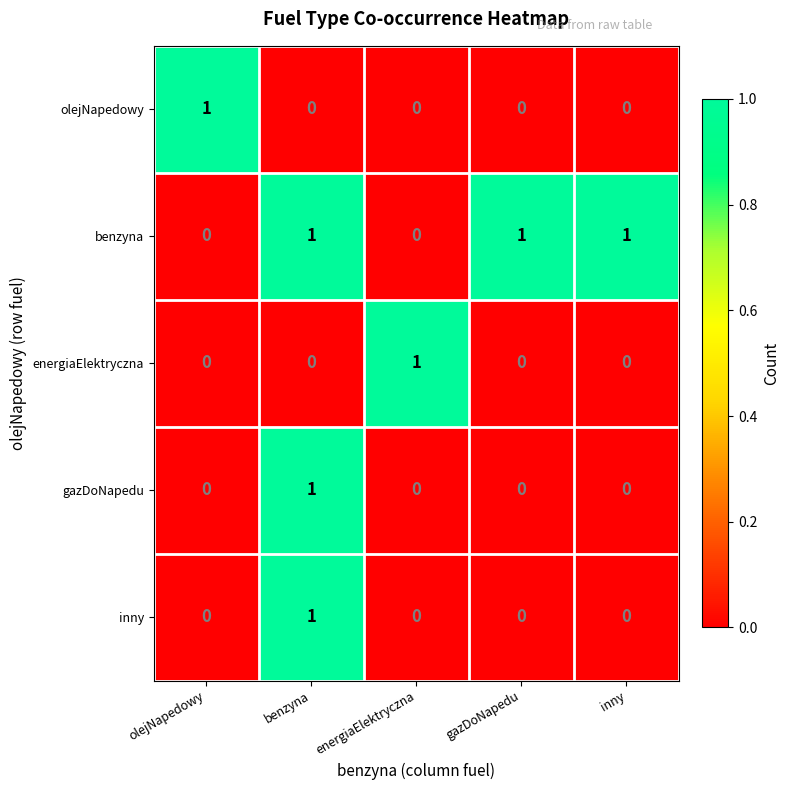

At which label does energiaElektryczna reach its peak?

energiaElektryczna